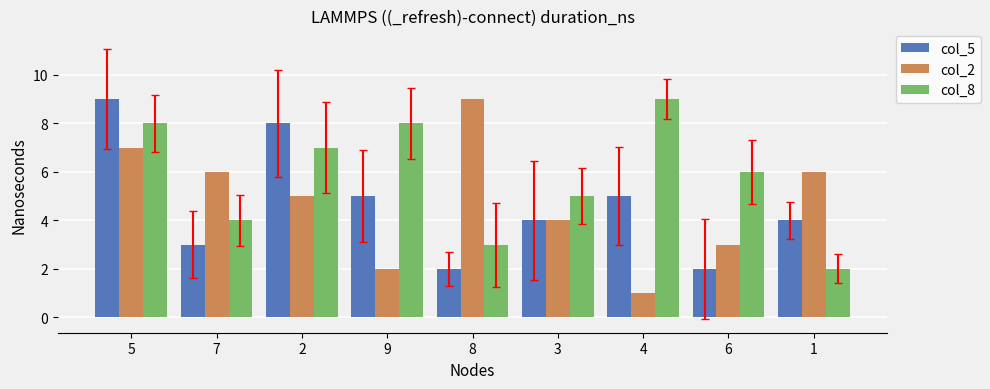

How many groups of bars are there?

9